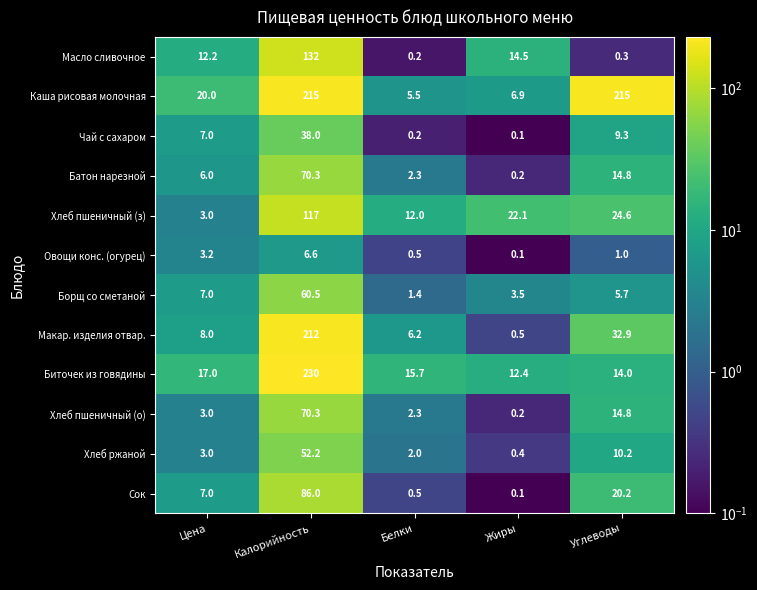

How many data points in Биточек из говядины are less than 15?

2